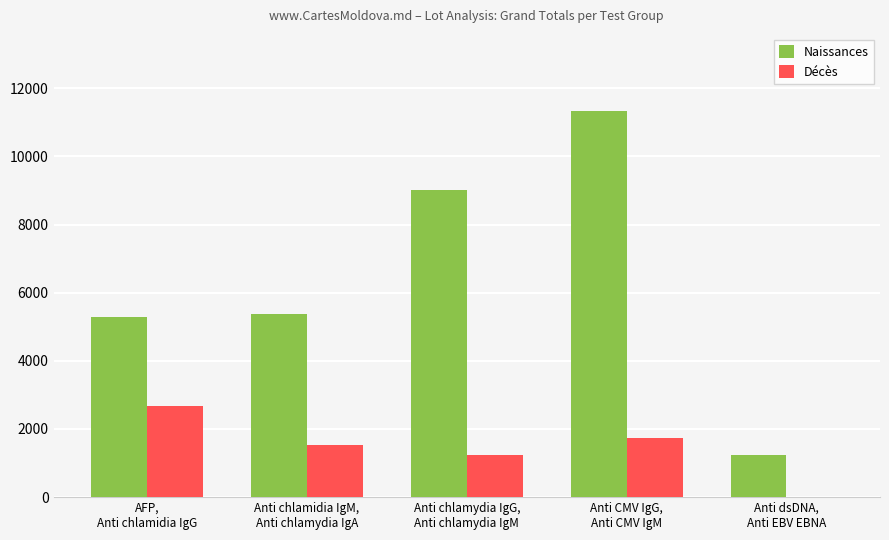

Which series has the largest total across all categories?

Naissances